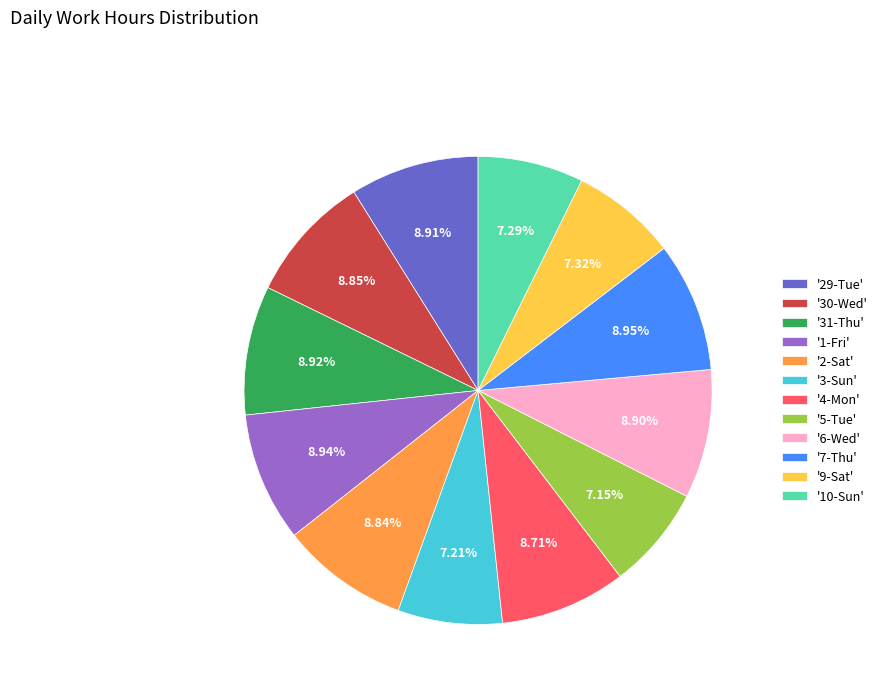

What is the ratio of the value at '30-Wed' to the value at '29-Tue'?

1.0